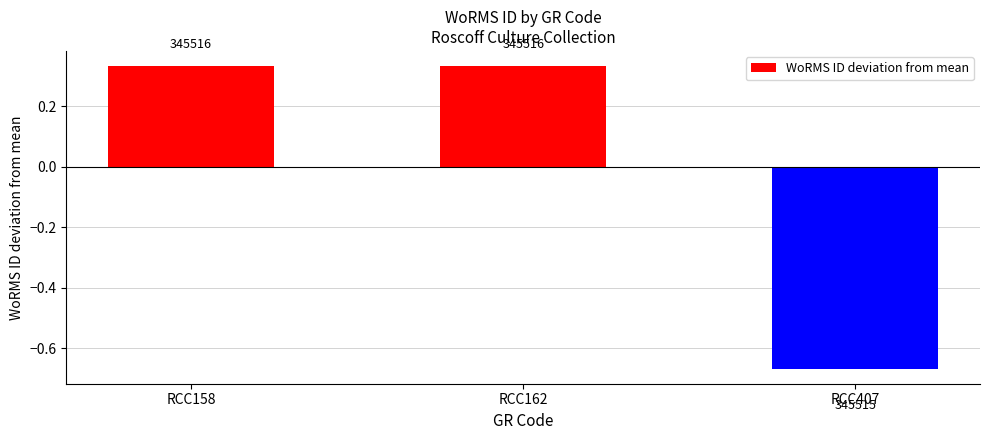

Rank the categories by value from lowest to highest.

RCC407, RCC158, RCC162